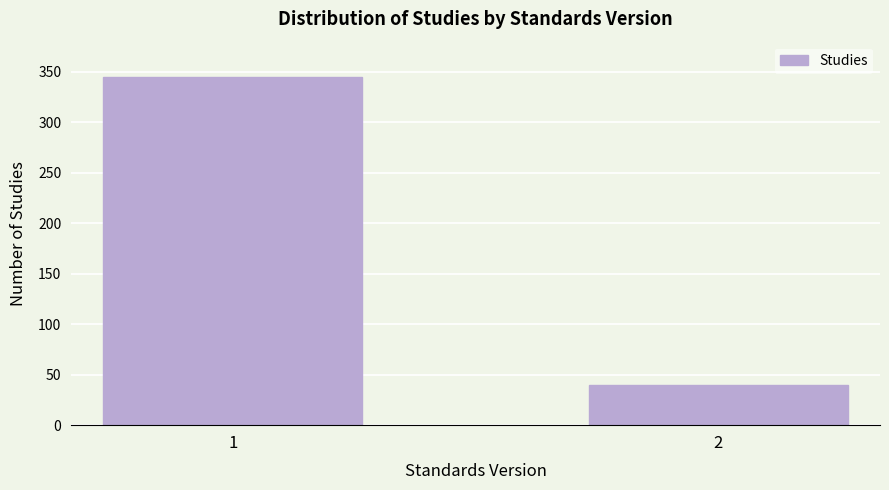

Reading left to right, transcribe all the data shown in this chart.

345	40